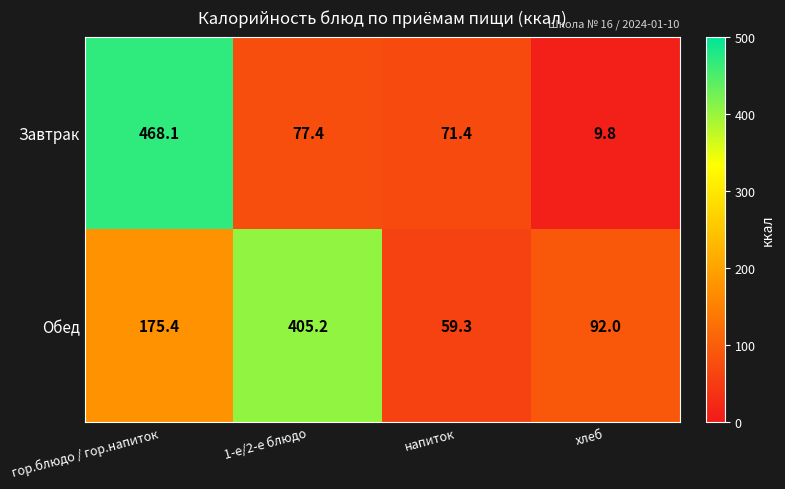

Which series has the largest total across all categories?

Обед